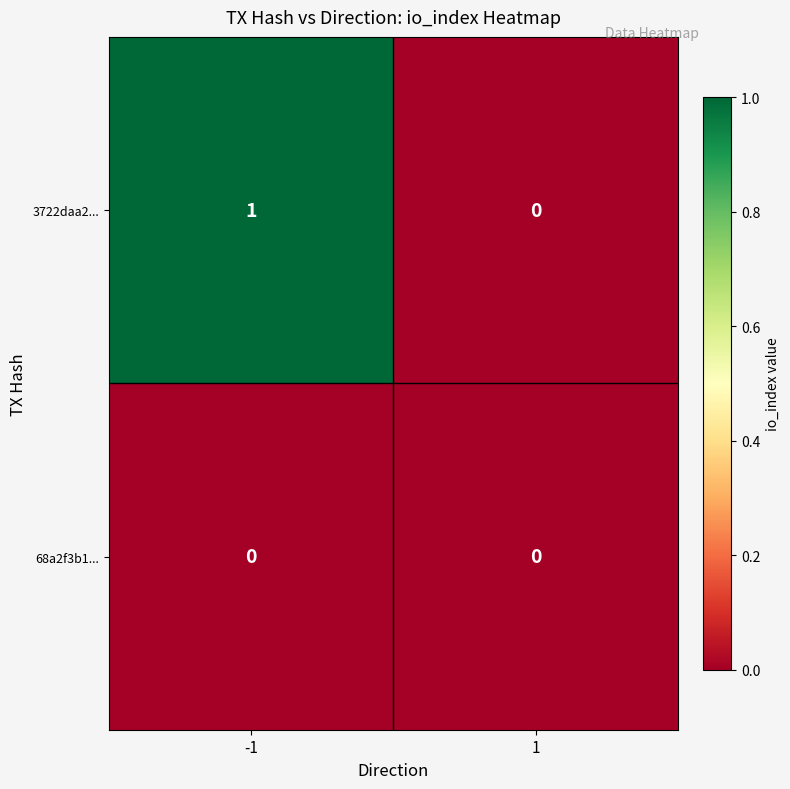

Reading left to right, extract all data points from this chart.

3722daa2...: -1=1	1=0
68a2f3b1...: -1=0	1=0